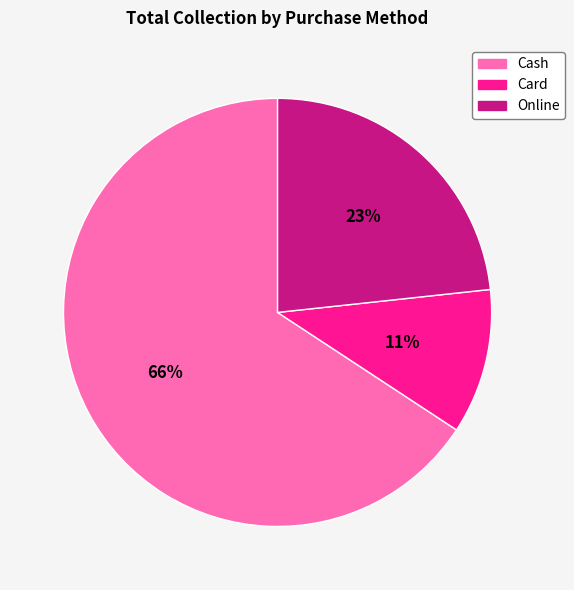

Which category has the biggest portion of the pie?

Cash